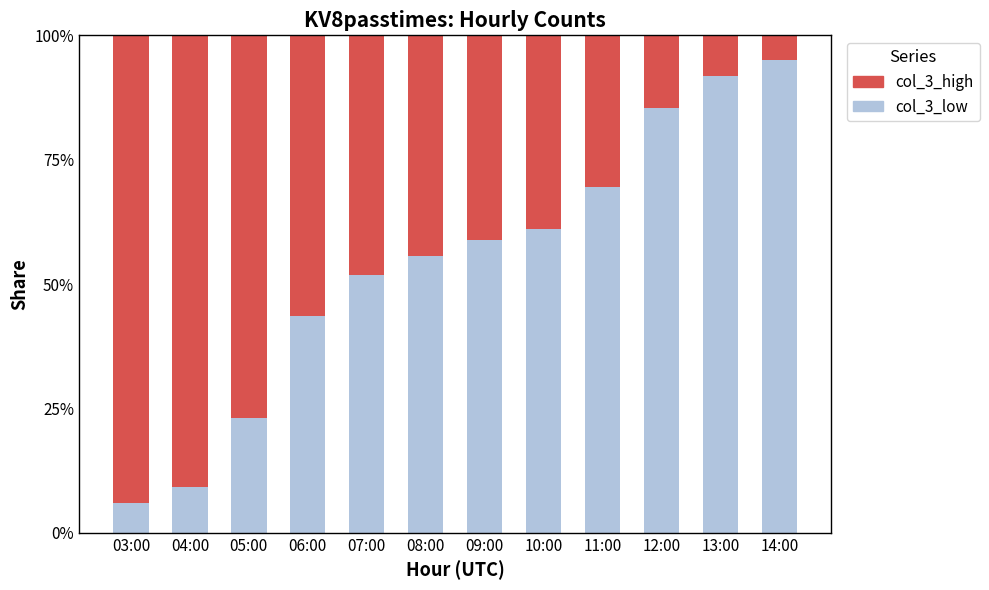

What are all the series names shown in the legend?

col_3_high, col_3_low